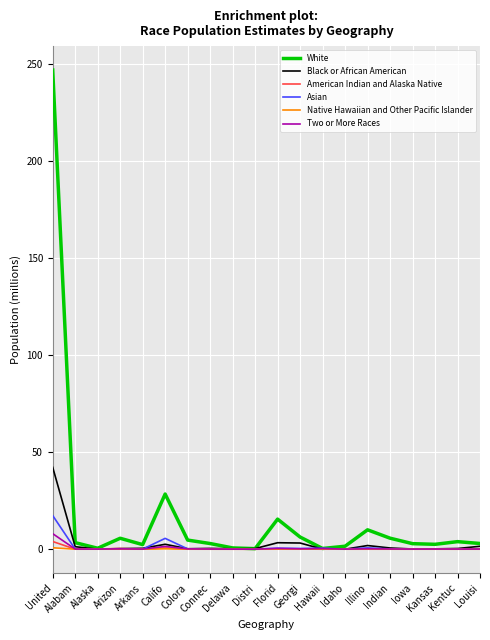

Which series has the largest total across all categories?

White